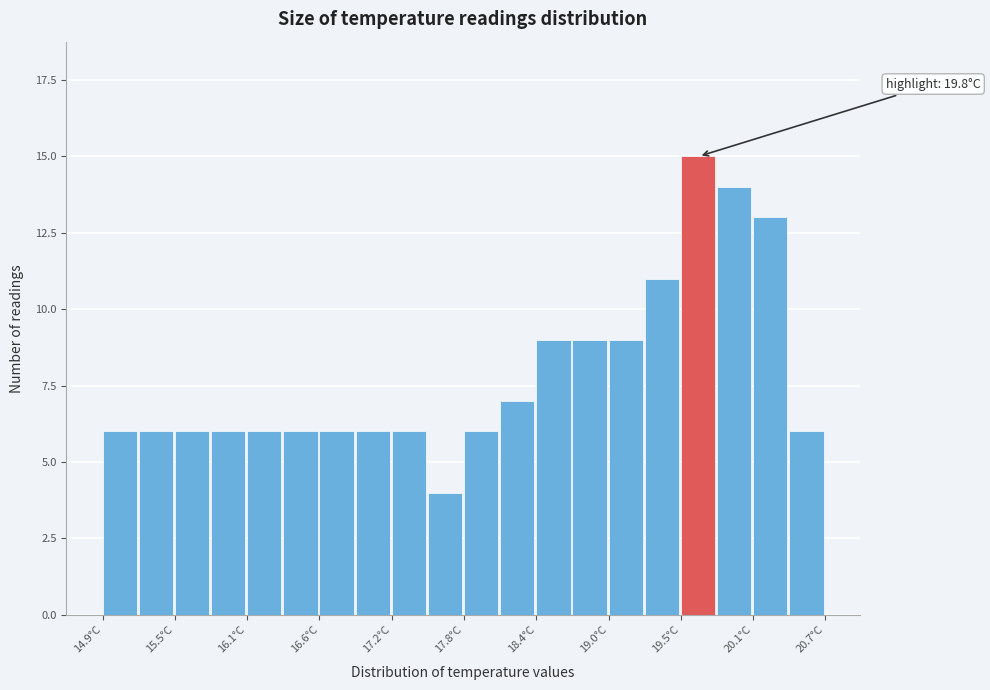

Read against the x-axis, roughly where is the centre of the tallest bar?

19.7